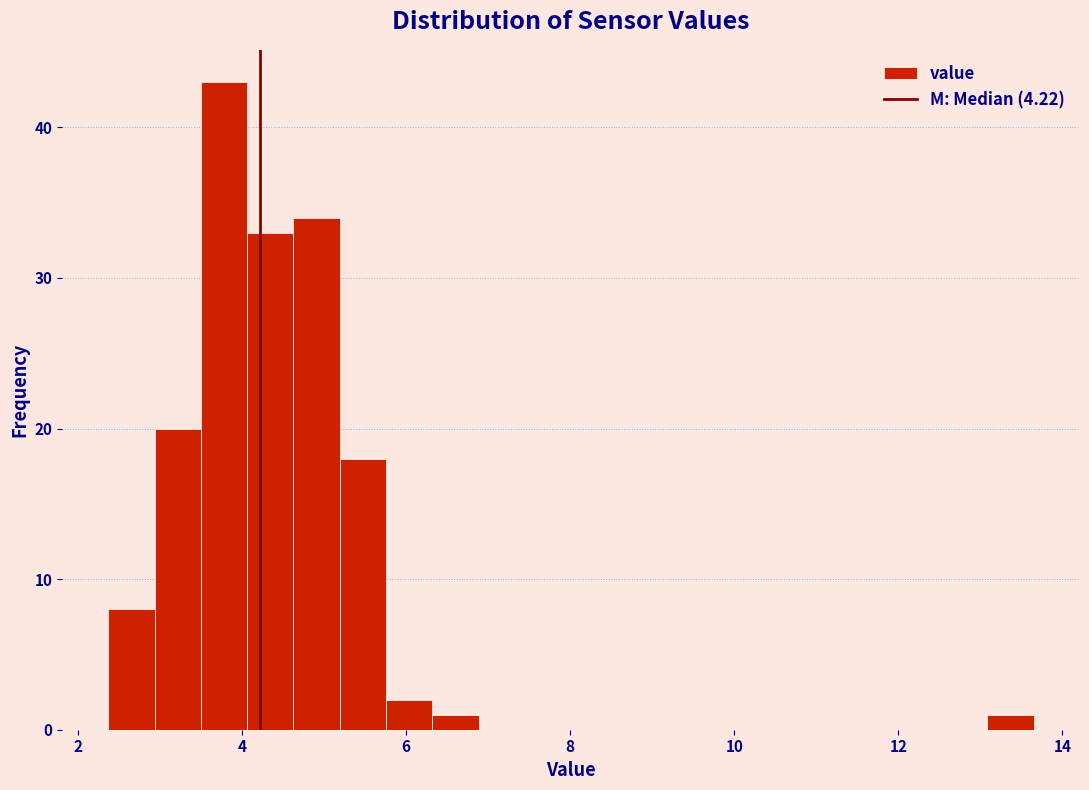

Read against the x-axis, roughly where is the centre of the tallest bar?

3.8